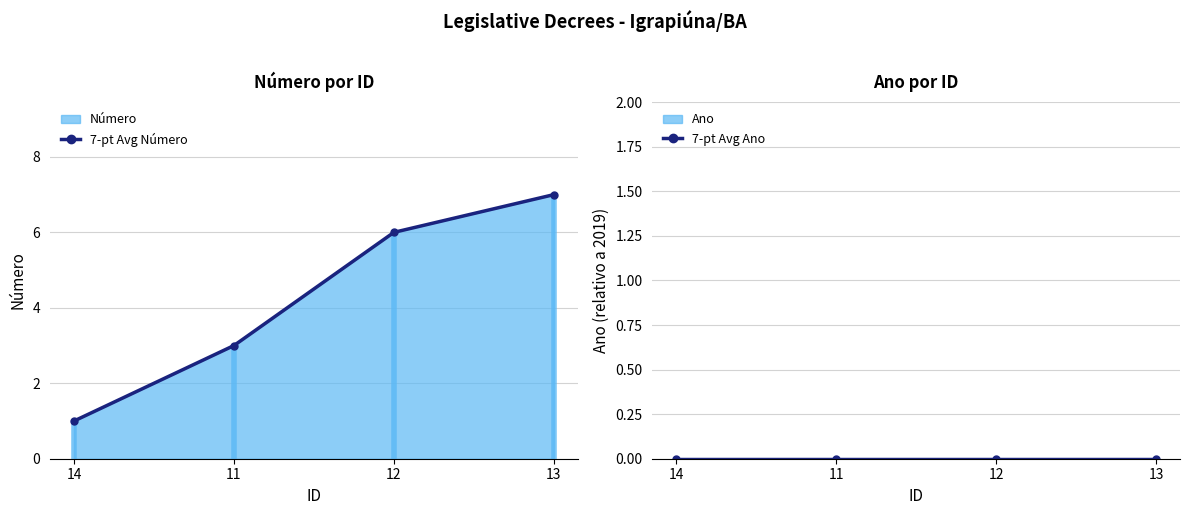

What is the spread (max minus min) of values at 13?

7